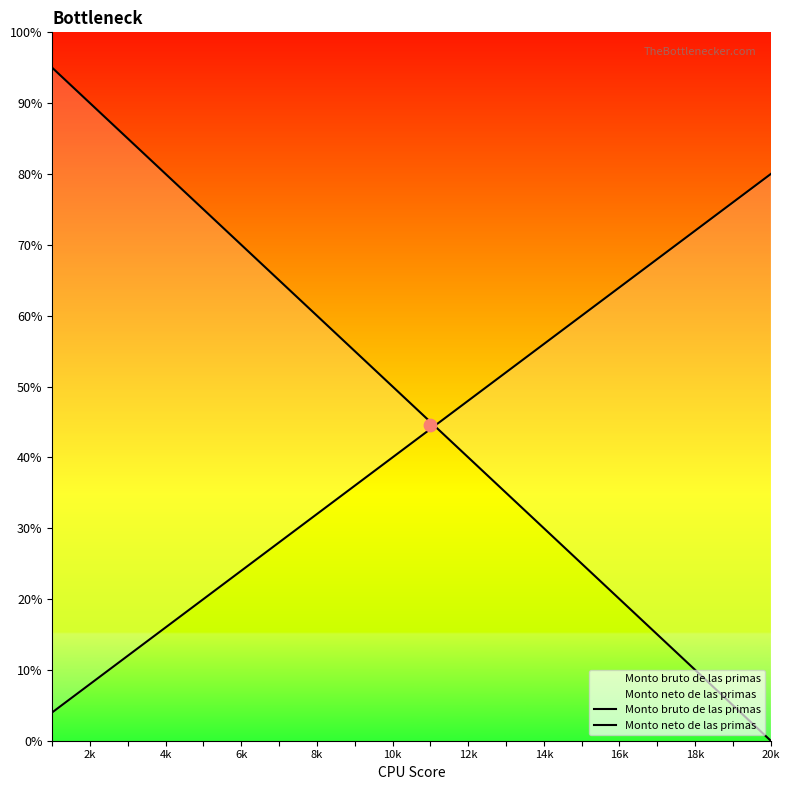

Is the value of Monto bruto de las primas at 6k greater than the value of Monto neto de las primas at 10k?

Yes